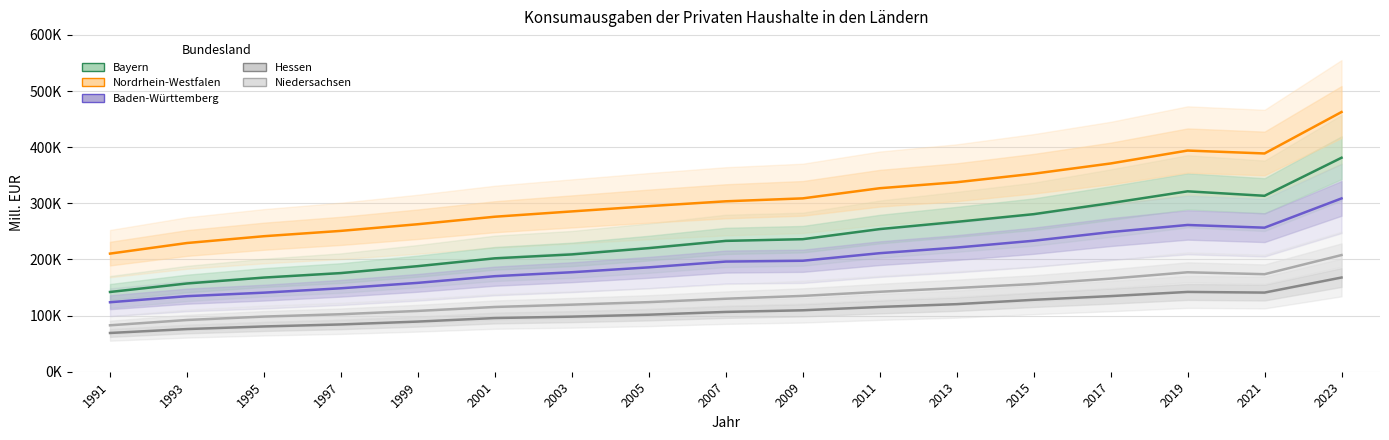

Does the chart have visible grid lines?

Yes